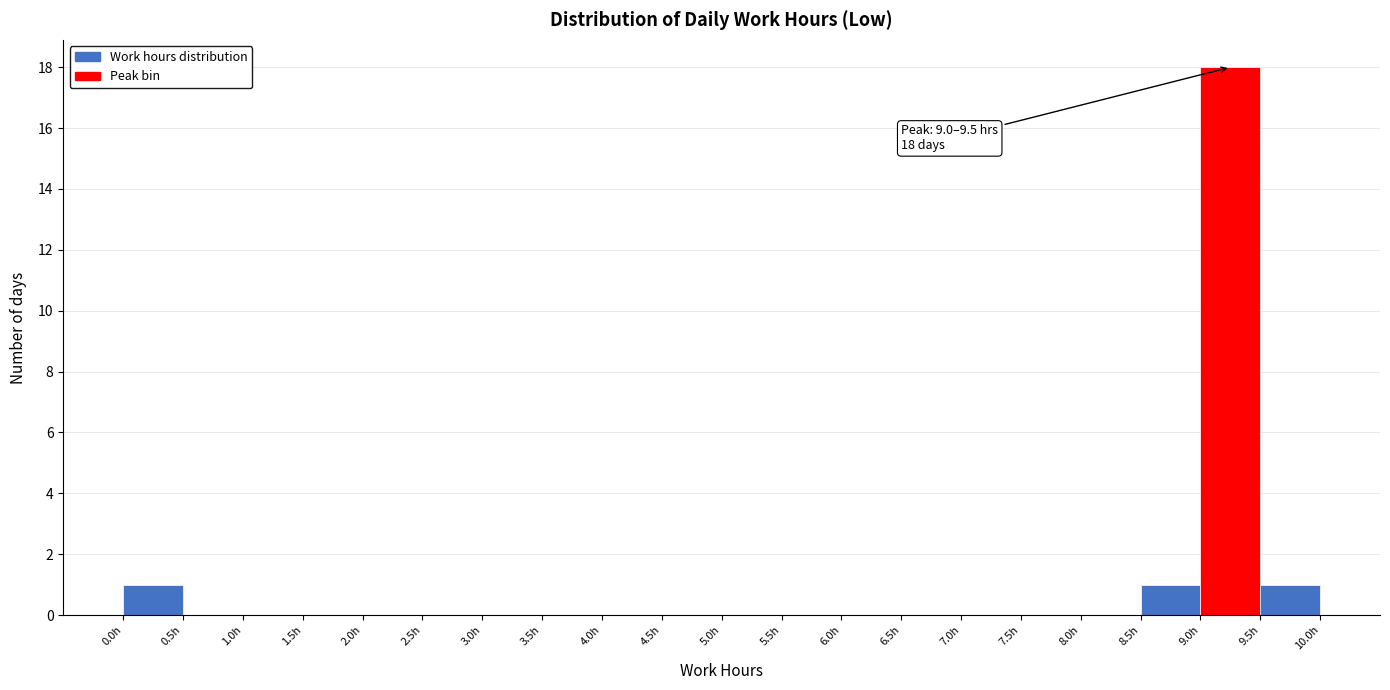

Which range on the x-axis has the tallest bar?

9.0 to 9.5